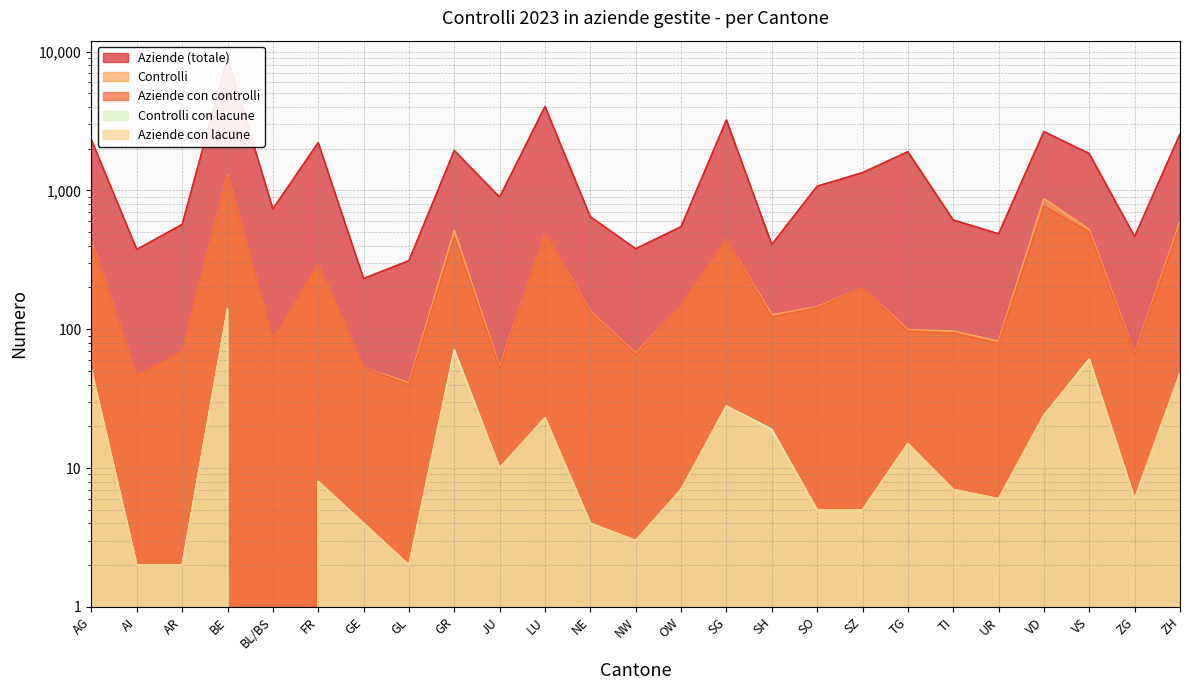

At which label does Aziende (totale) first exceed 895?

AG